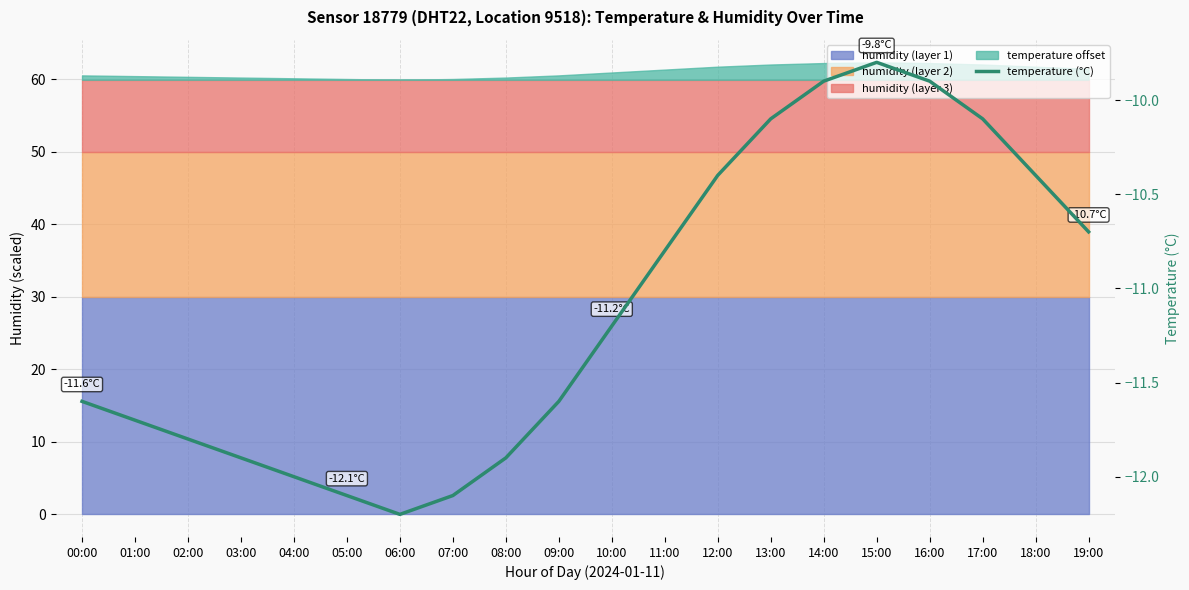

At which category does the chart reach its peak across all series?

15:00